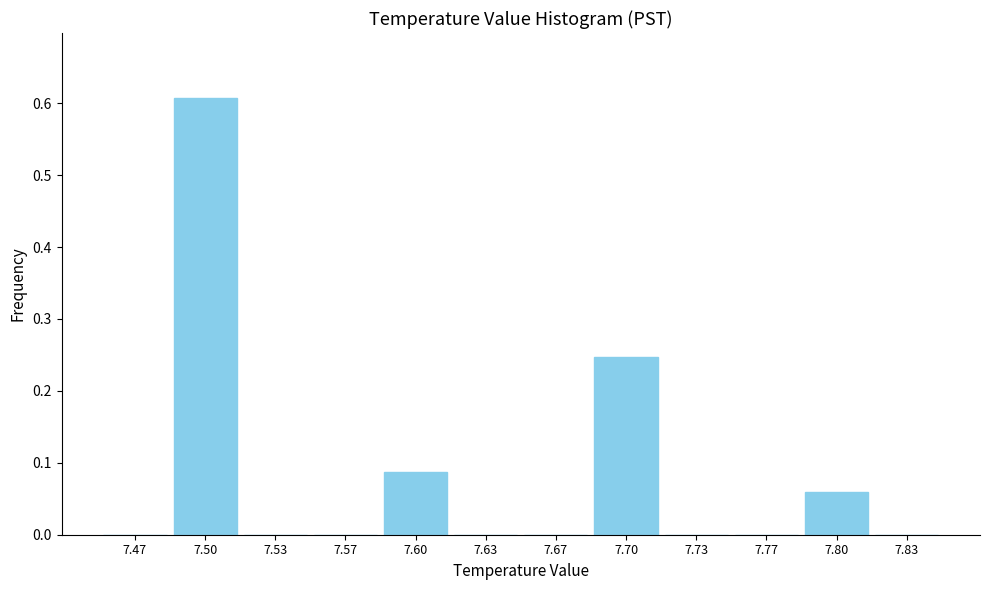

Reading left to right, transcribe this chart: for each bar, give the range it covers on the x-axis and its height. Neither the bar edges nor the heights are printed on the chart, so give them approximately, as read against the axes.

7.450 to 7.485: 0
7.485 to 7.515: 0.61
7.515 to 7.550: 0
7.550 to 7.585: 0
7.585 to 7.615: 0.09
7.615 to 7.650: 0
7.650 to 7.685: 0
7.685 to 7.715: 0.25
7.715 to 7.750: 0
7.750 to 7.785: 0
7.785 to 7.815: 0.06
7.815 to 7.850: 0